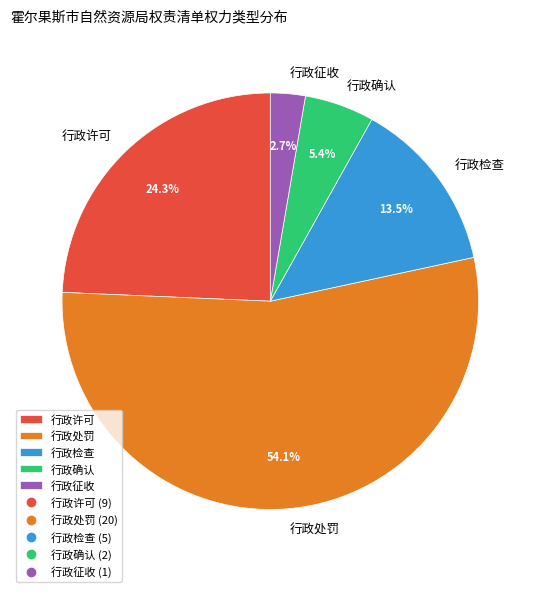

Is 行政处罚 the majority of the pie?

Yes